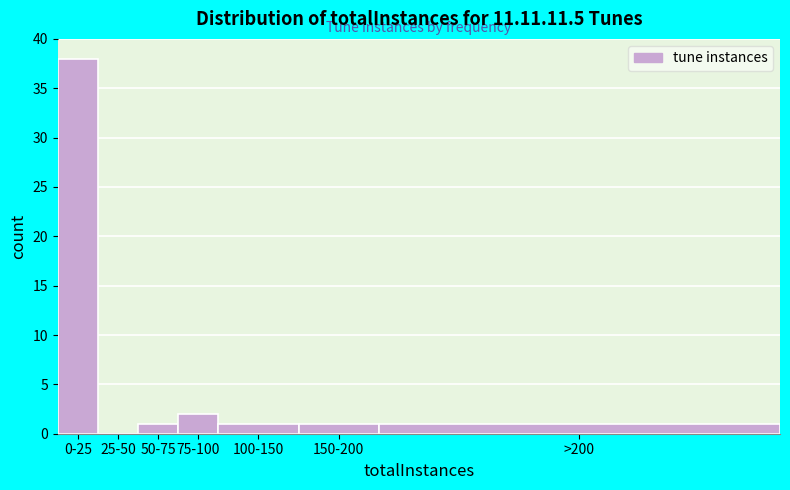

Reading right to left, list all the values displayed in this chart.

>200=1	150-200=1	100-150=1	75-100=2	50-75=1	25-50=0	0-25=38